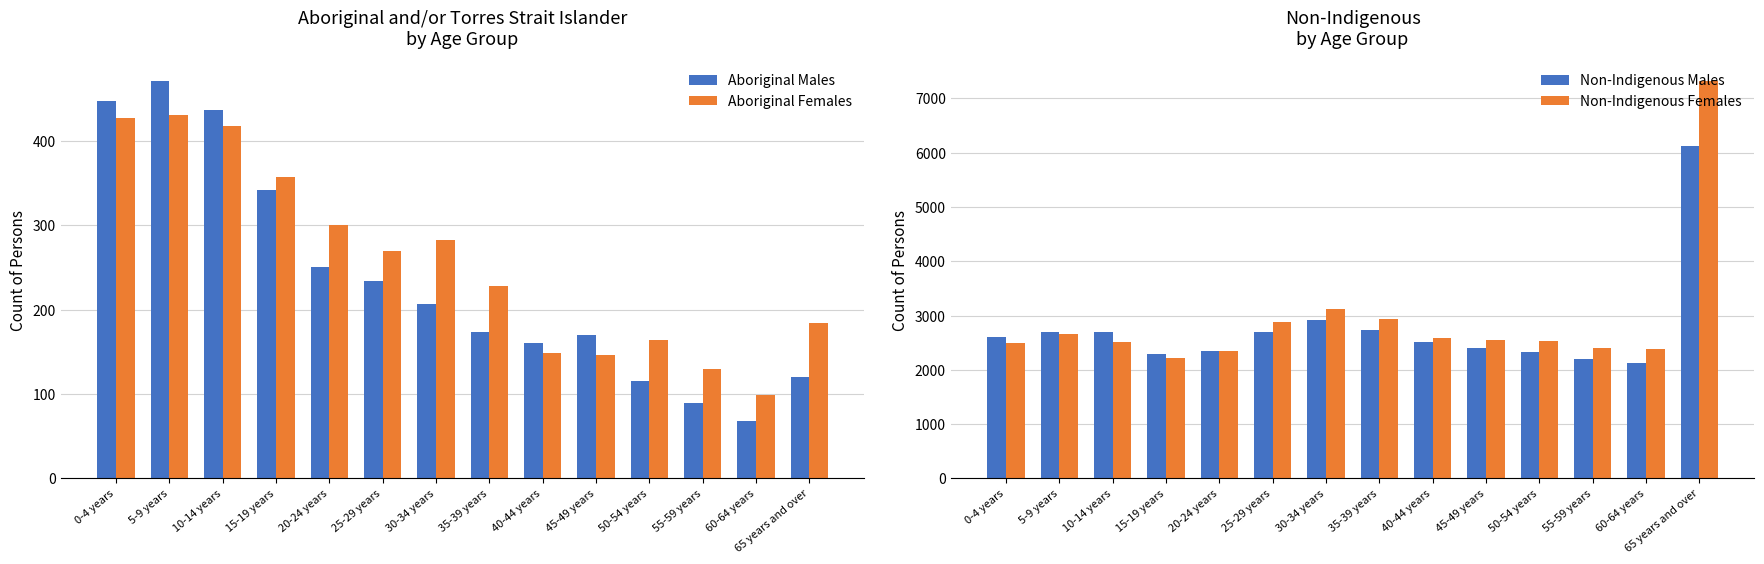

Where is Aboriginal Males nearest to the value 269?

20-24 years